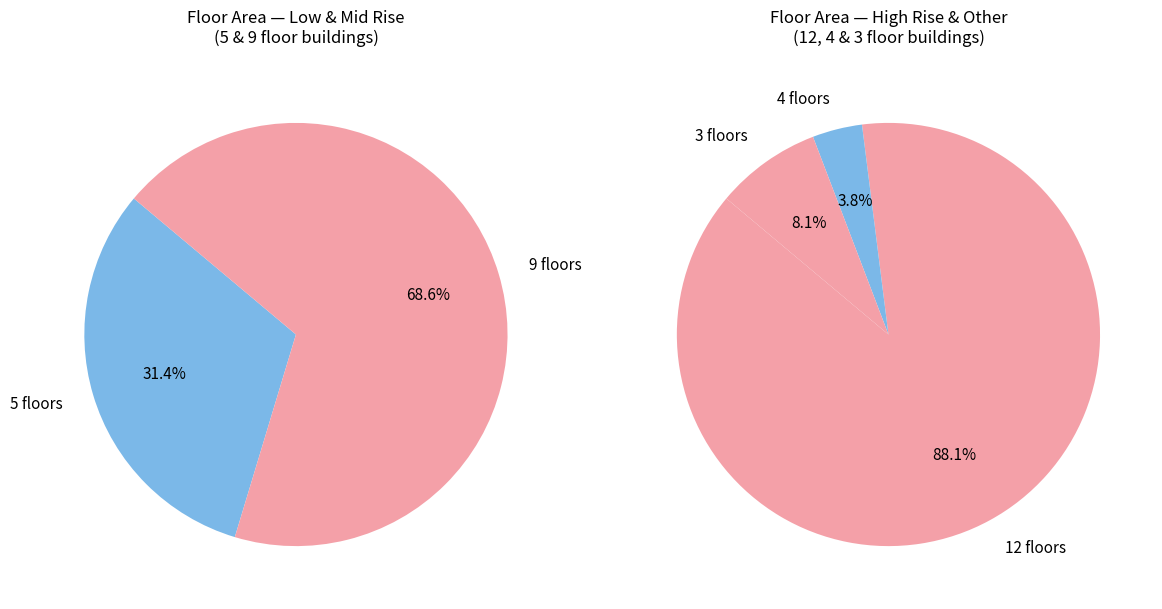

Rank the categories by value from highest to lowest.

12, 9, 3, 5, 4